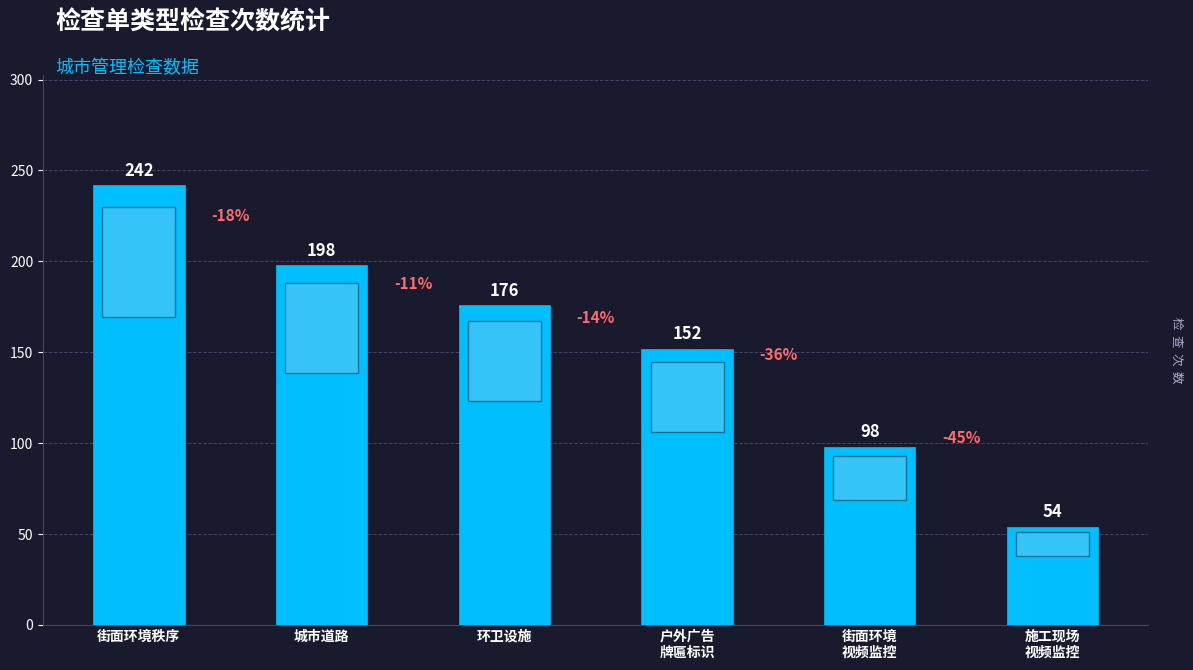

What position from the left is 施工现场
视频监控?

6